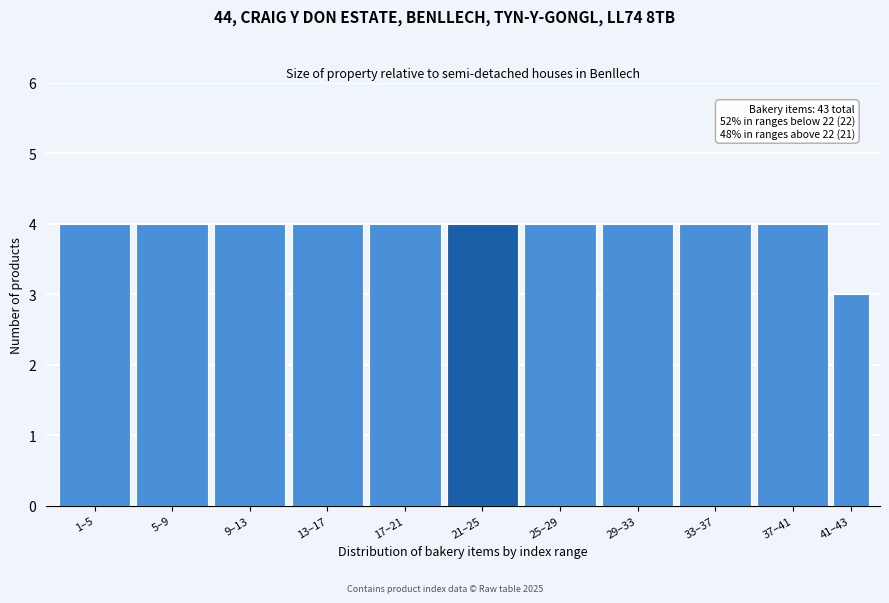

Reading left to right, list all the values displayed in this chart.

1–5=4	5–9=4	9–13=4	13–17=4	17–21=4	21–25=4	25–29=4	29–33=4	33–37=4	37–41=4	41–43=3